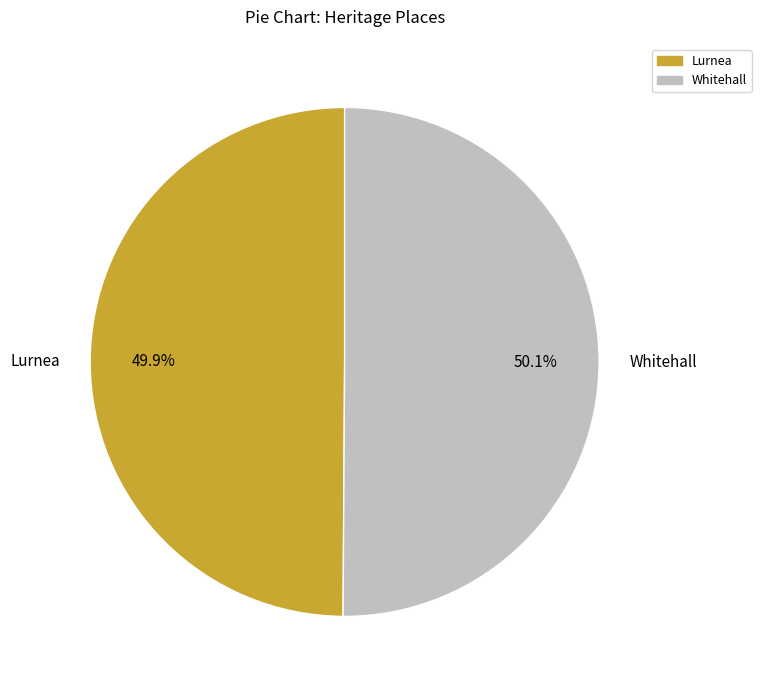

How many slices are in this pie chart?

2